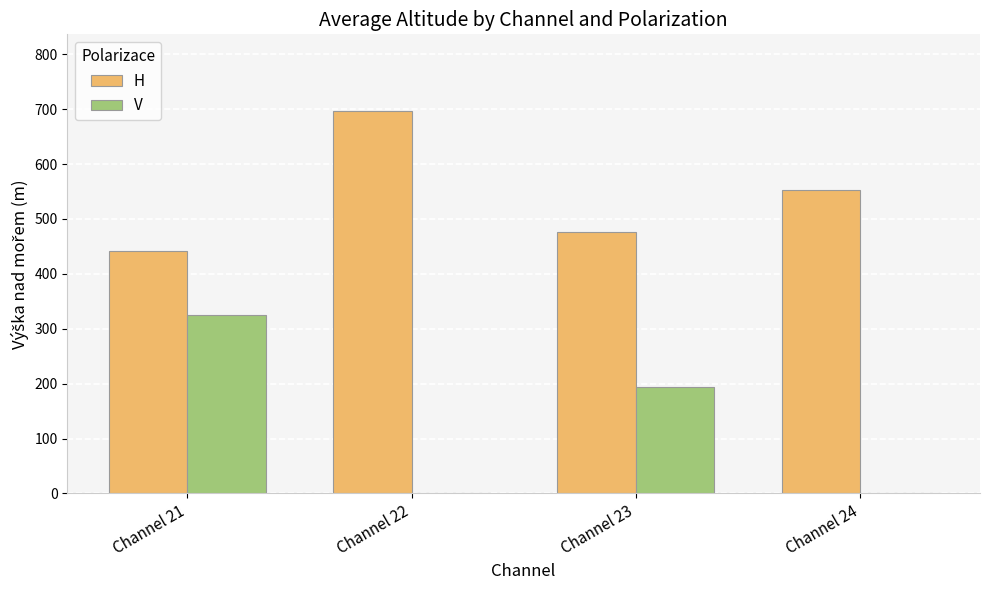

What is the highest value of the V series?

325